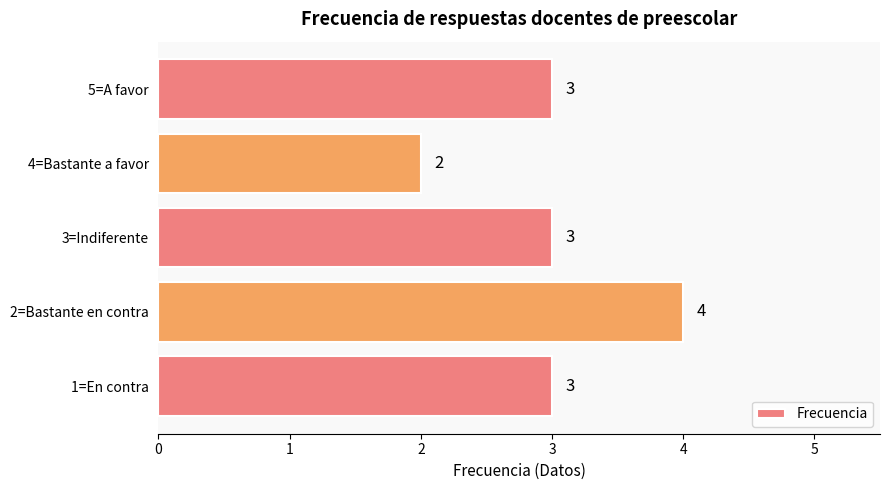

The value at 4=Bastante a favor is 3. True or false?

False